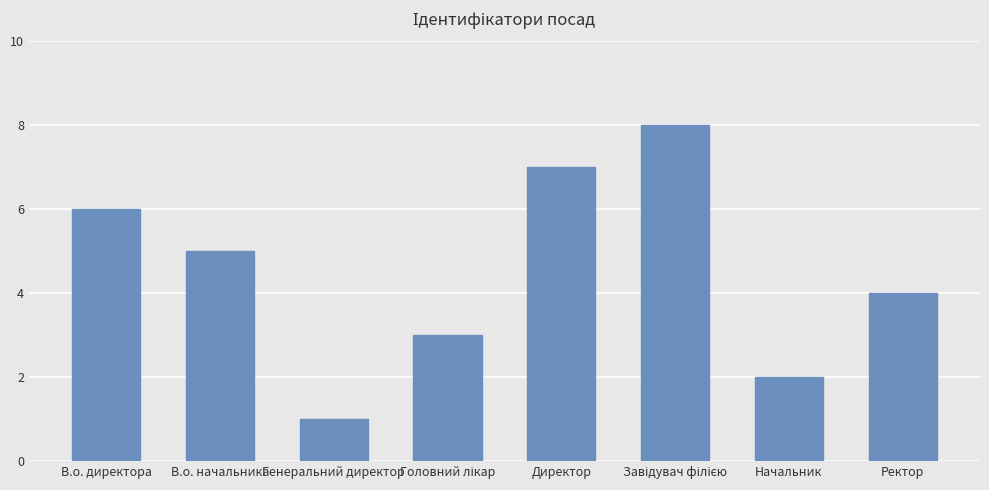

Is it true that the value at Генеральний директор is 1?

True